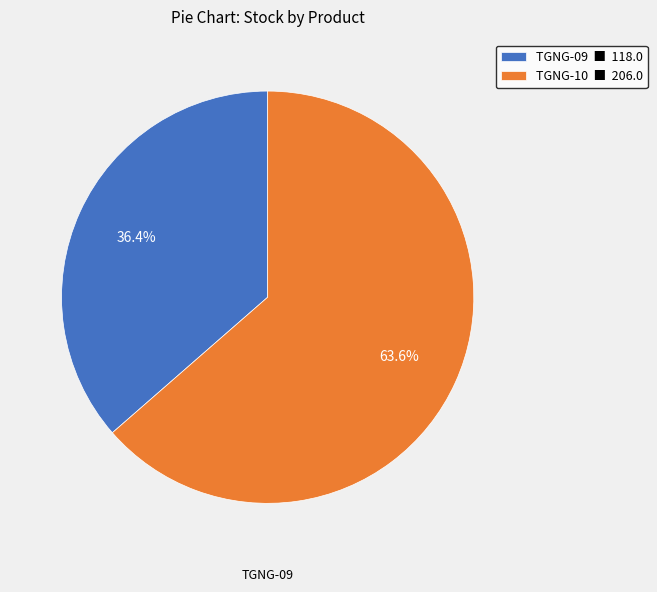

What is the smallest slice in the pie chart?

TGNG-09